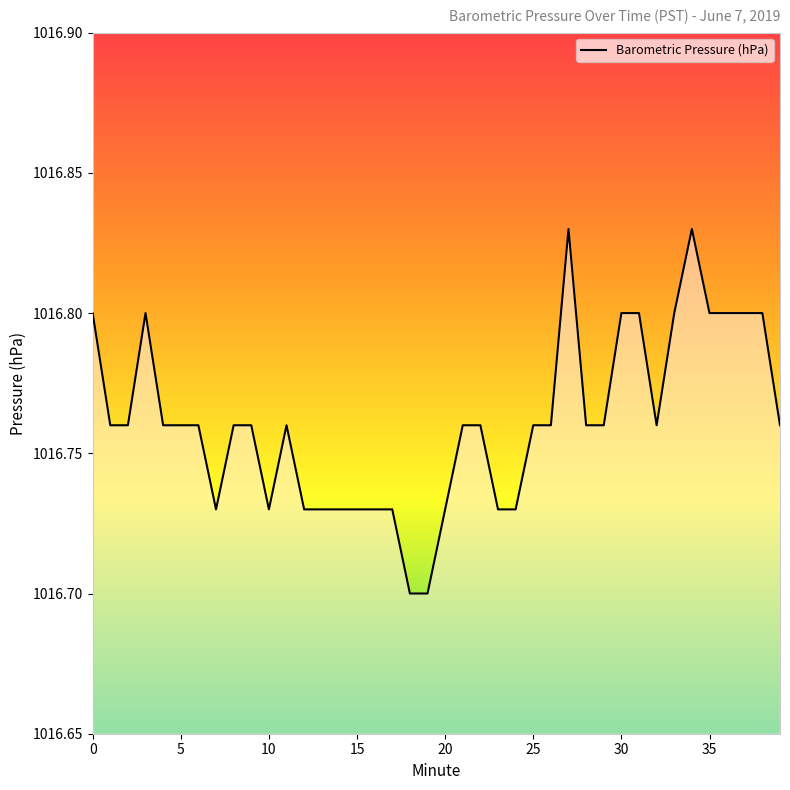

How many lines are shown in the chart?

1